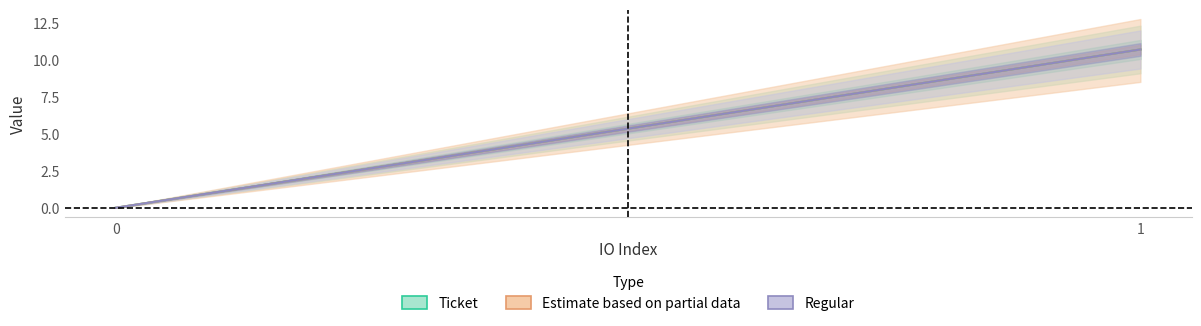

The value of Regular at 1 is 10.7. True or false?

True